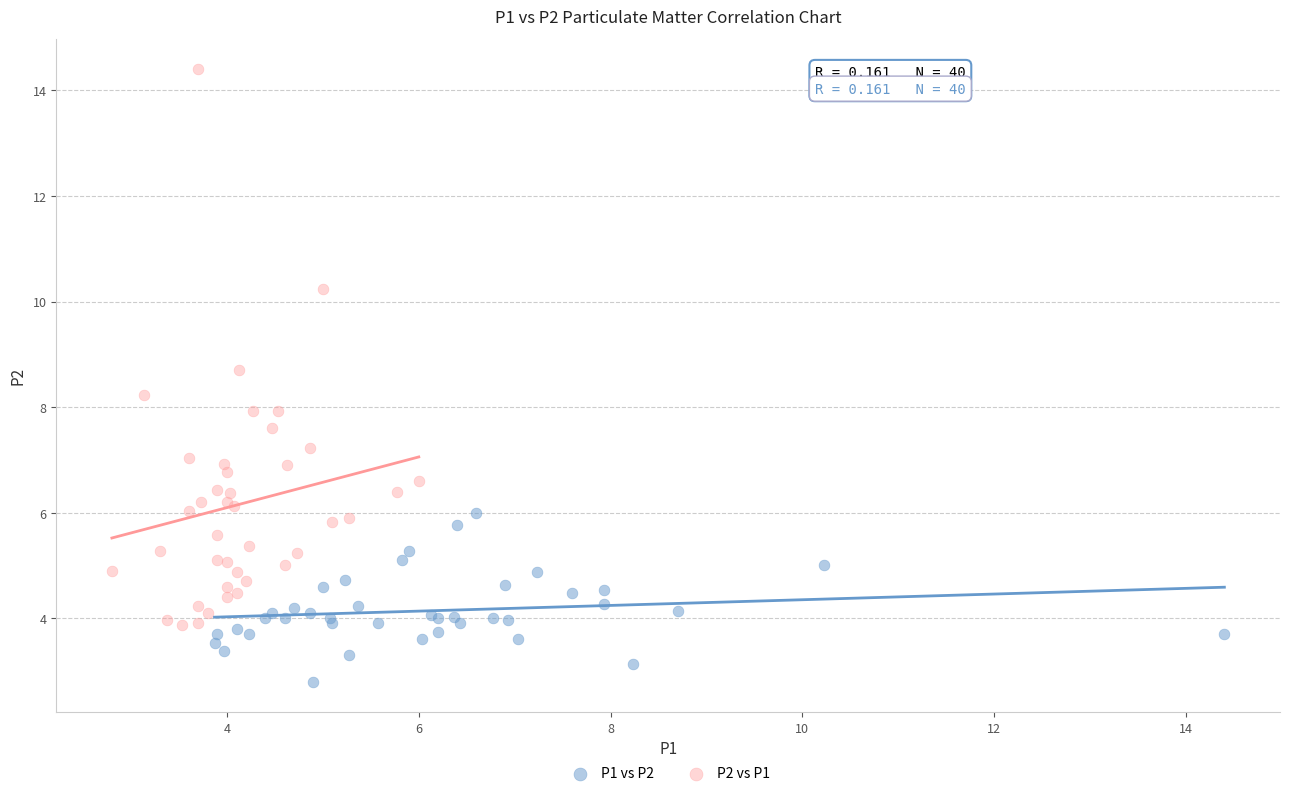

Which series has the largest Y range (max minus min)?

P2 vs P1